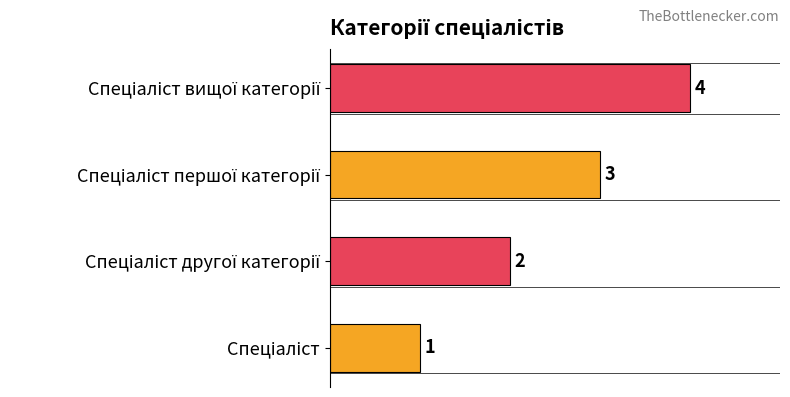

What is the sum of the values at Спеціаліст and Спеціаліст вищої категорії?

5